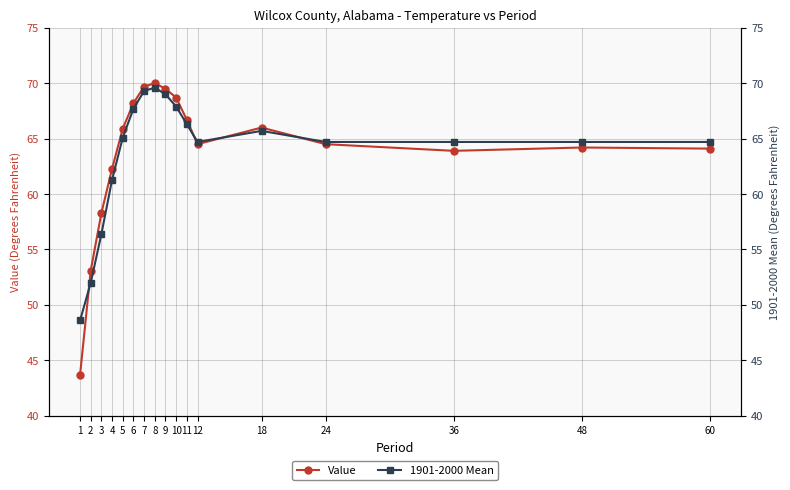

Is it true that Value equals 69.5 at 9?

True